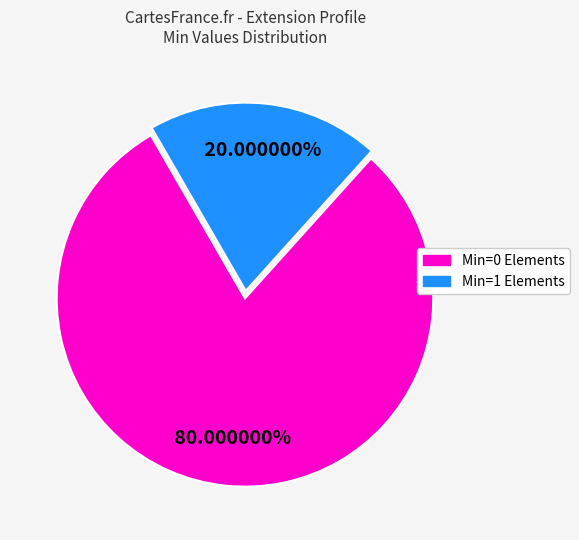

Is there a majority slice in this chart?

Yes